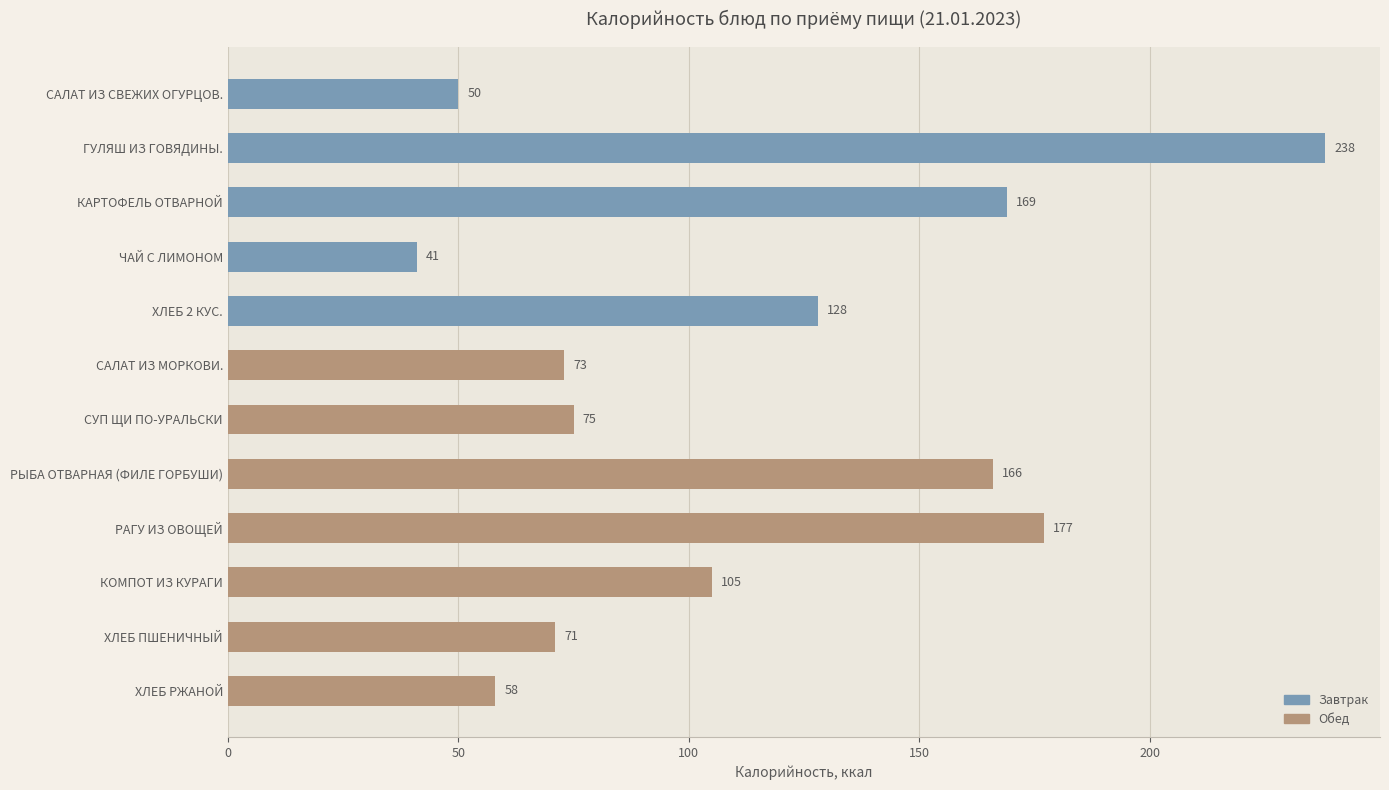

List the labels in order of value, largest first.

ГУЛЯШ ИЗ ГОВЯДИНЫ., РАГУ ИЗ ОВОЩЕЙ, КАРТОФЕЛЬ ОТВАРНОЙ, РЫБА ОТВАРНАЯ (ФИЛЕ ГОРБУШИ), ХЛЕБ 2 КУС., КОМПОТ ИЗ КУРАГИ, СУП ЩИ ПО-УРАЛЬСКИ, САЛАТ ИЗ МОРКОВИ., ХЛЕБ ПШЕНИЧНЫЙ, ХЛЕБ РЖАНОЙ, САЛАТ ИЗ СВЕЖИХ ОГУРЦОВ., ЧАЙ С ЛИМОНОМ